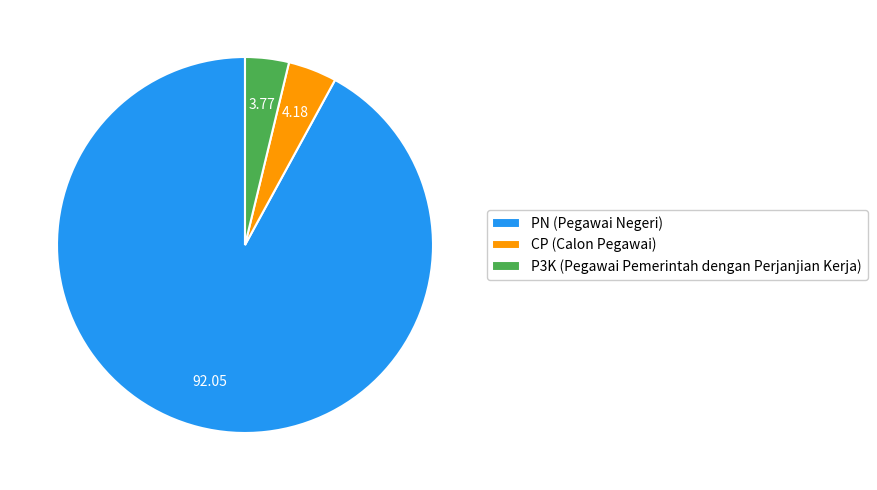

Does any single category account for the majority?

Yes